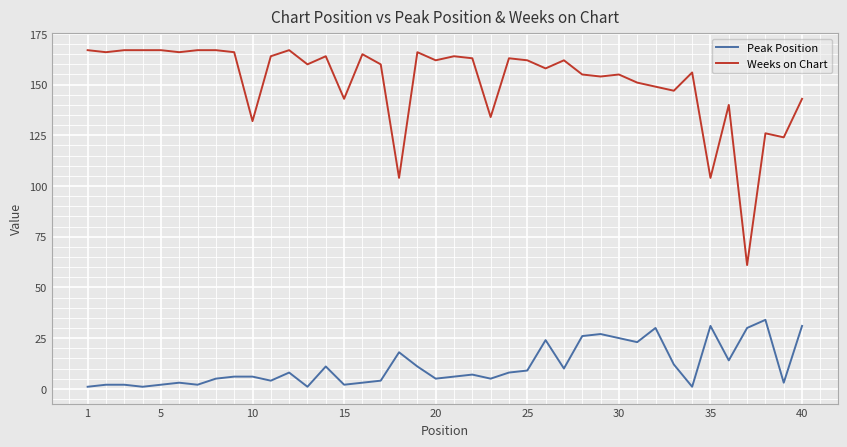

True or false: Weeks on Chart and Peak Position cross at least once.

False